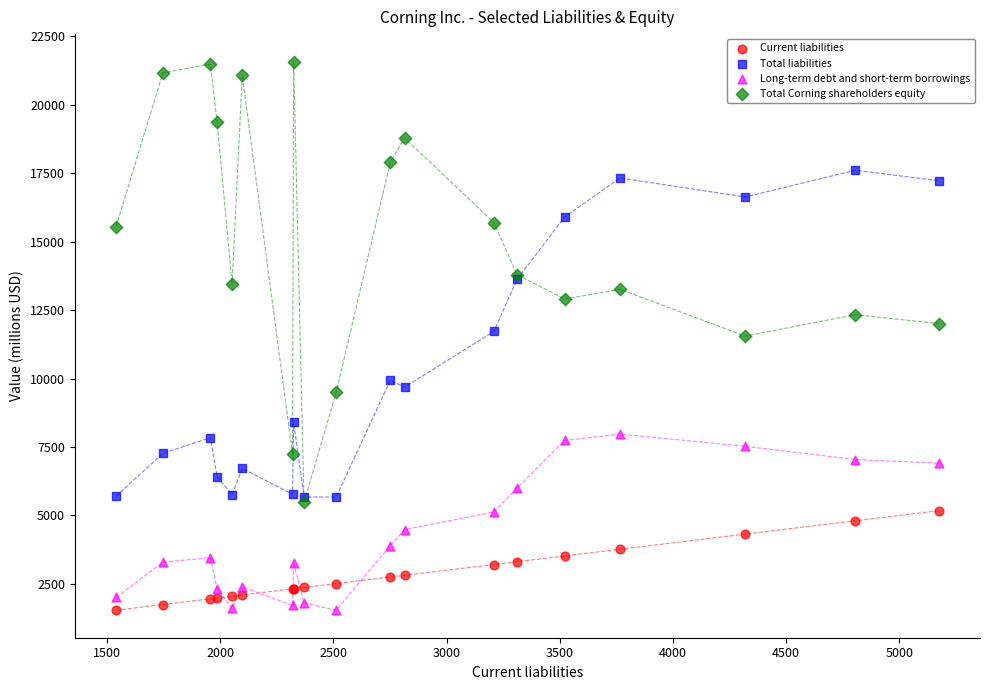

Which series has the widest spread of Y values?

Total Corning shareholders equity